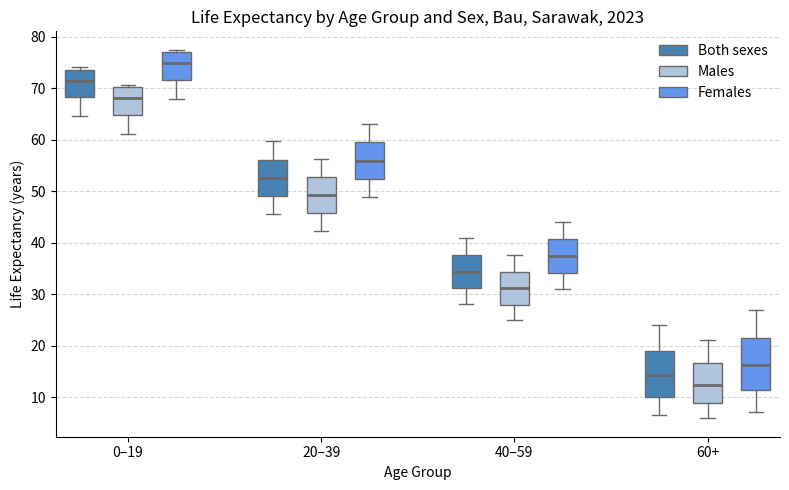

Which box's median line is the lowest?

60+ (Males)